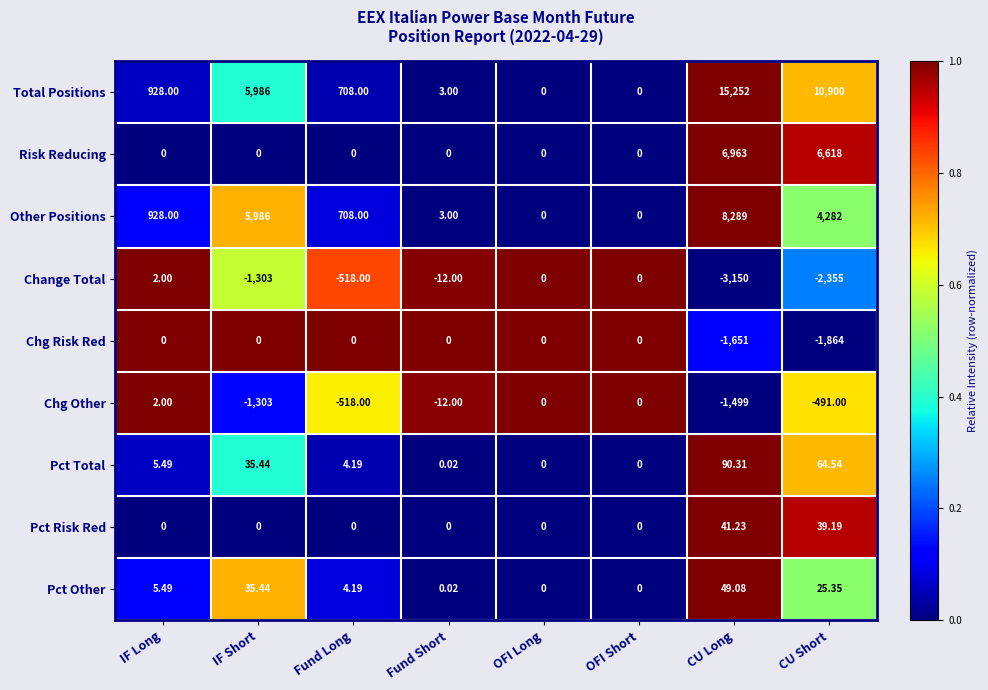

Where is Other Positions nearest to the value 4144?

CU Short